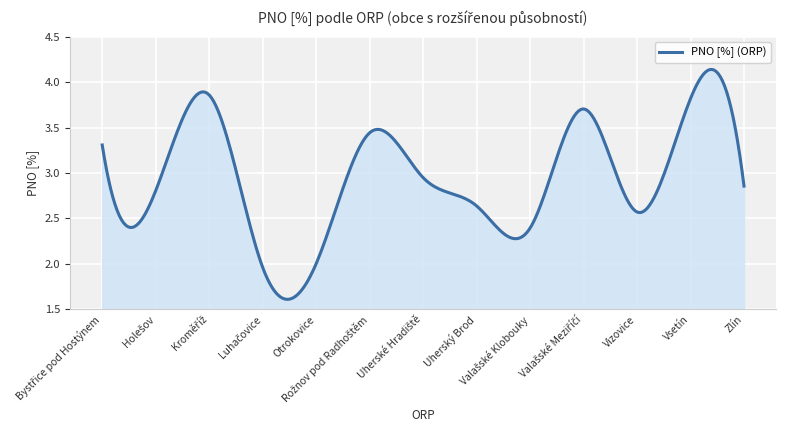

Does the chart have visible grid lines?

Yes